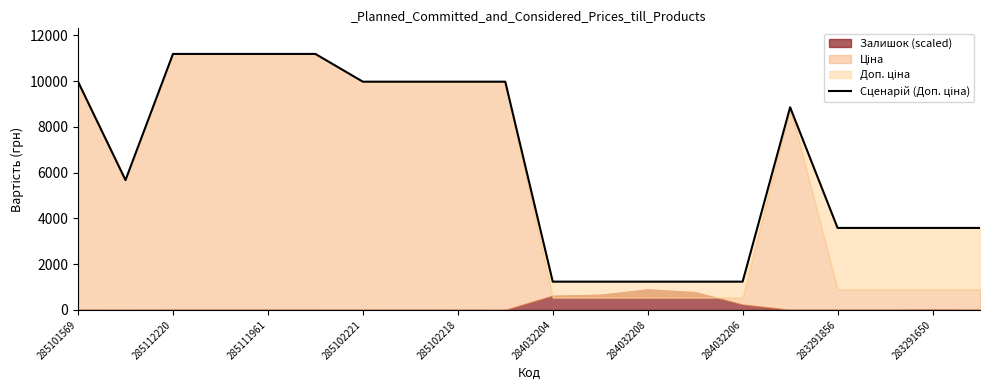

How many lines are shown in the chart?

1